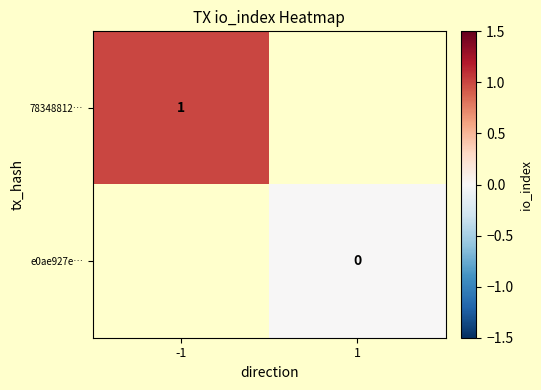

Is it true that 78348812… equals 2 at -1?

False